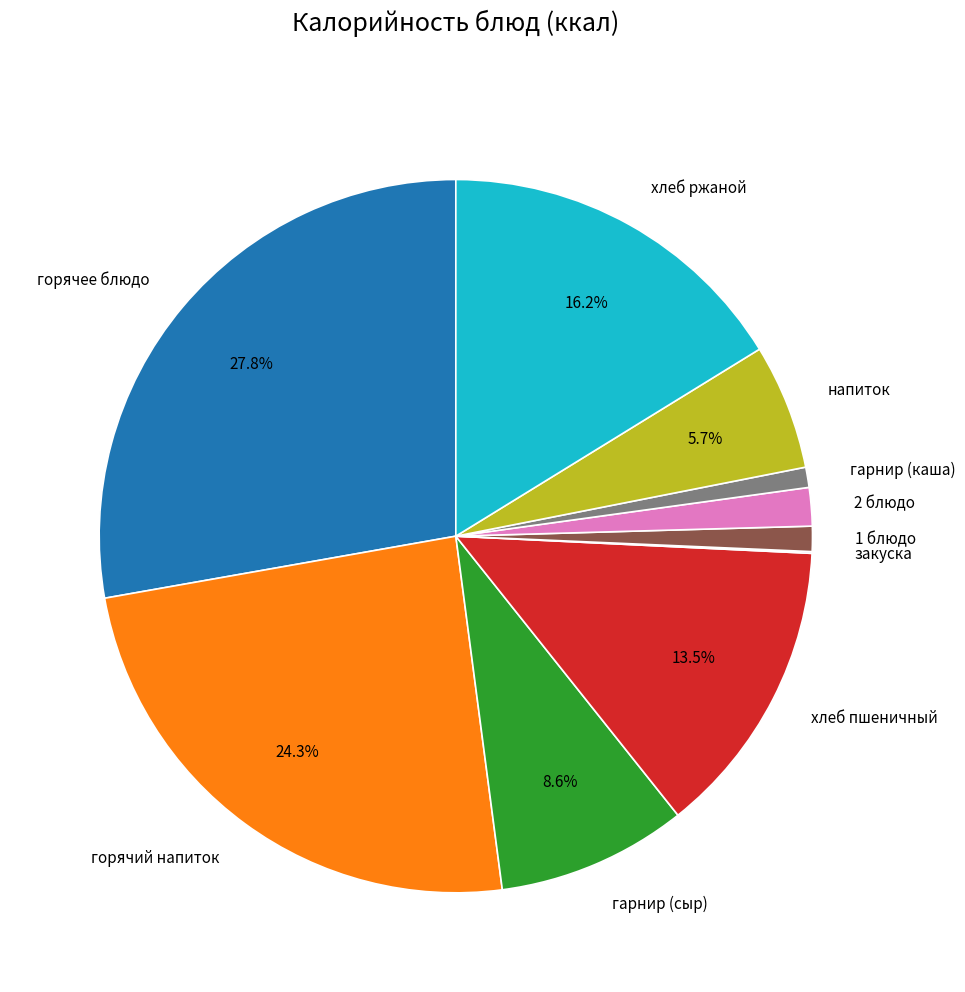

True or false: напиток accounts for 6% of the total.

True